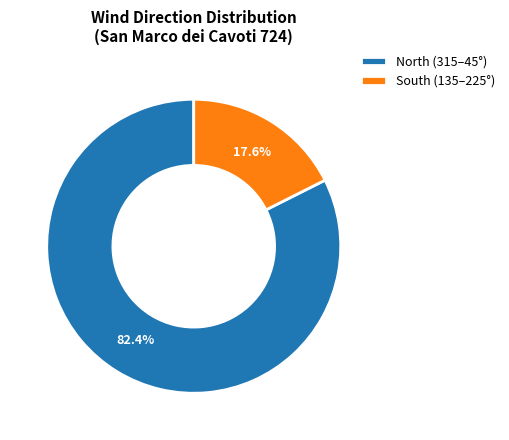

Rank the categories by value from highest to lowest.

North (315–45°), South (135–225°)